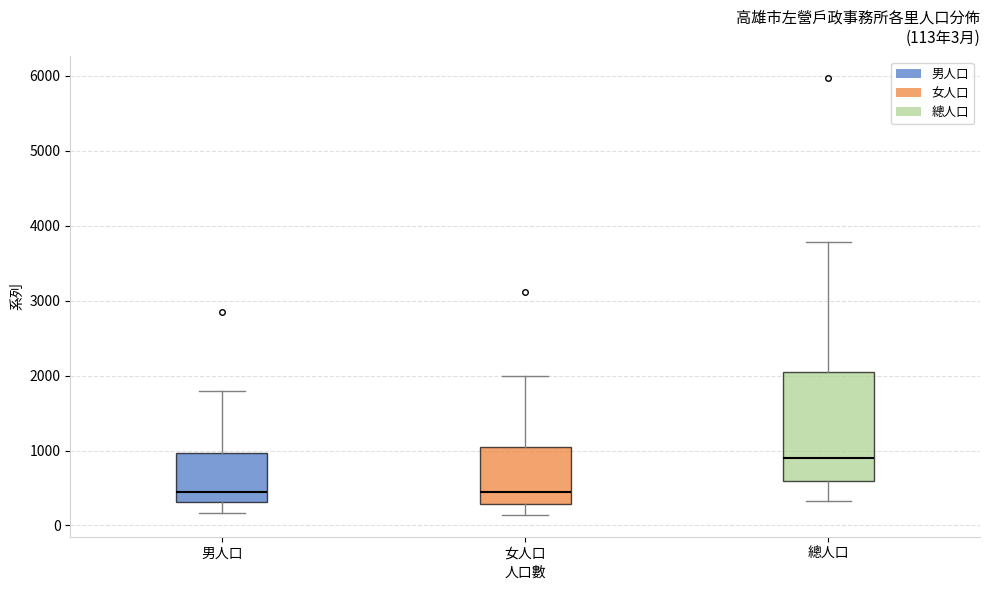

Comparing the boxes themselves (not the whiskers), which one is the tallest?

總人口